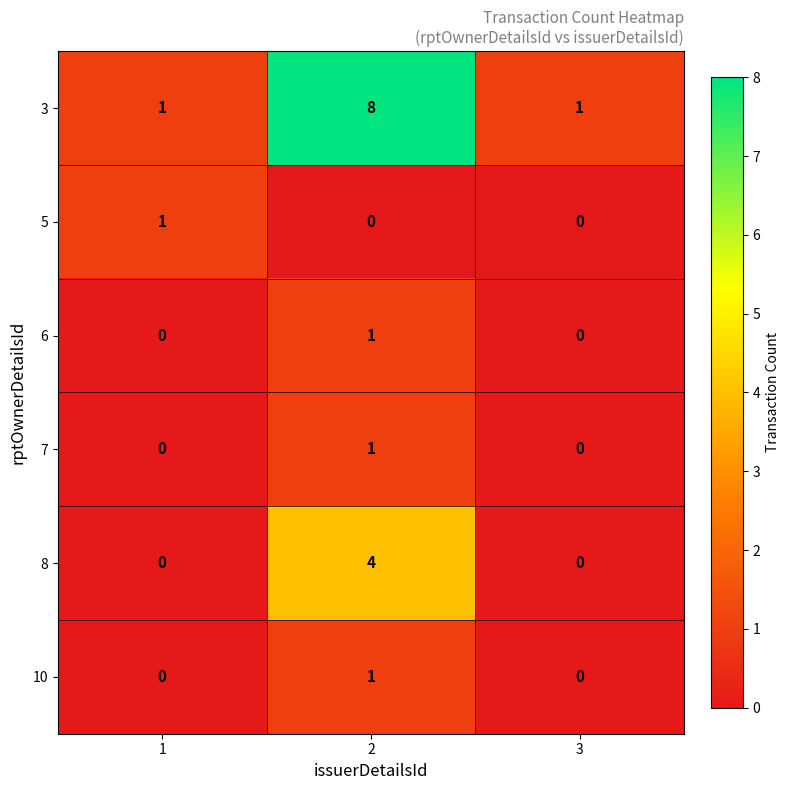

Reading left to right, extract all data points from this chart.

3: 1	8	1
5: 1	0	0
6: 0	1	0
7: 0	1	0
8: 0	4	0
10: 0	1	0